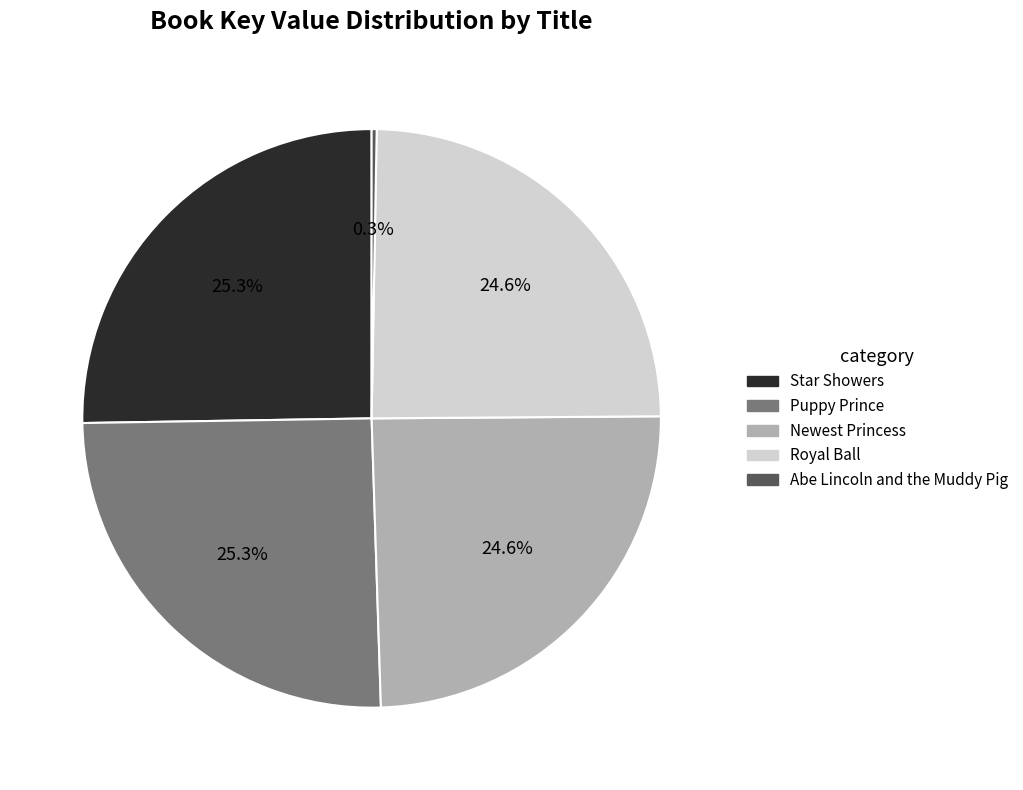

Between Abe Lincoln and the Muddy Pig and Puppy Prince, which is larger?

Puppy Prince